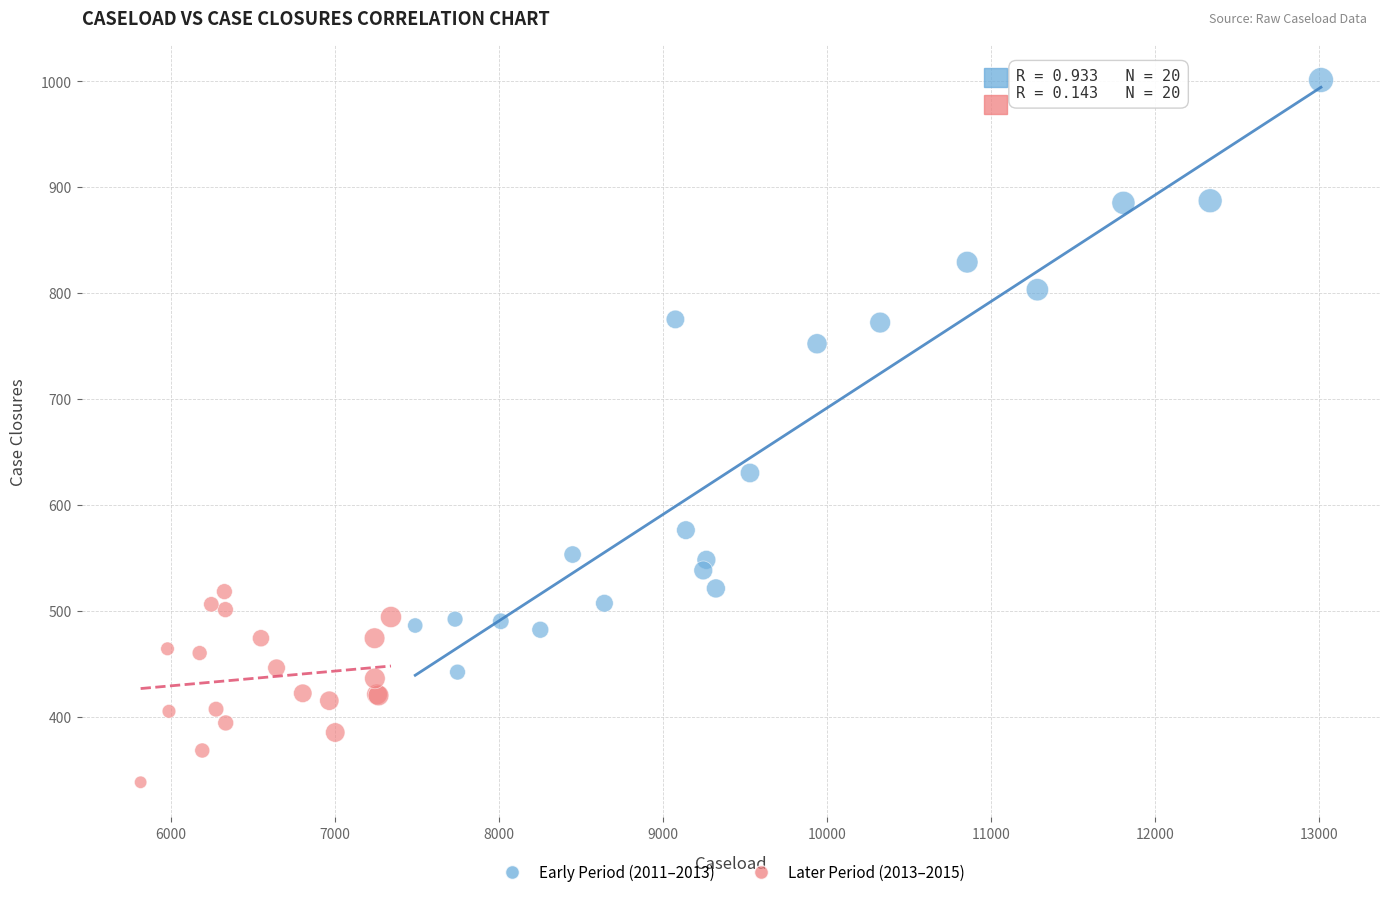

Which series reaches the maximum Y coordinate?

Early Period (2011–2013)